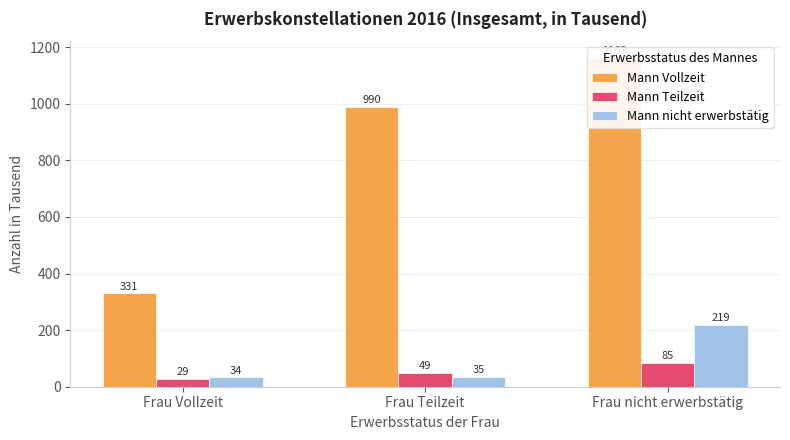

What is the label of the 3rd bar from the left?

Frau nicht erwerbstätig